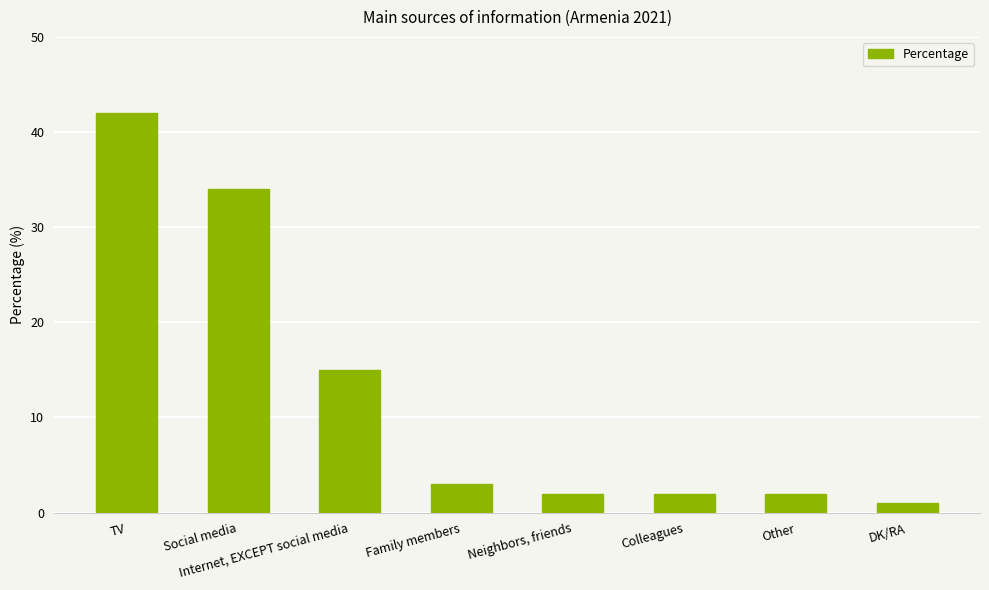

What is the label of the 3rd bar from the right?

Colleagues